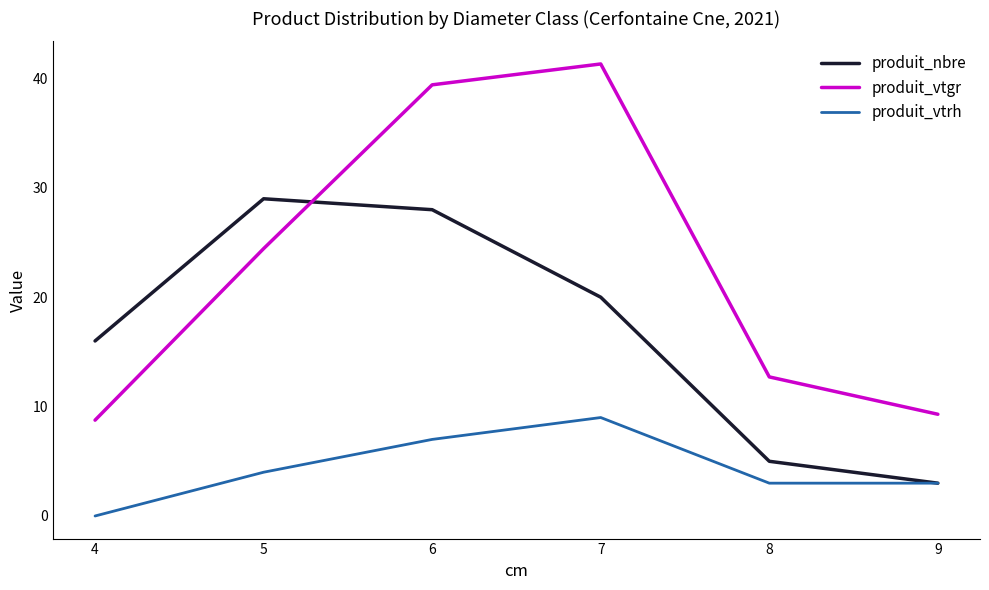

Which series has the widest spread of values?

produit_vtgr